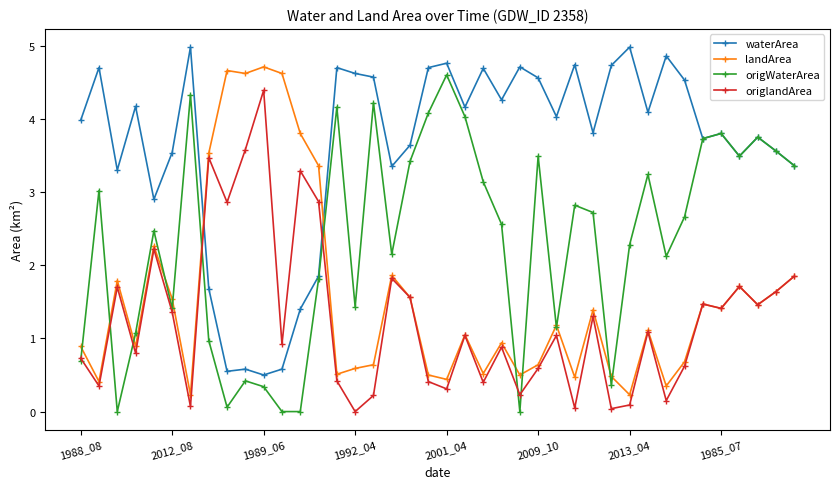

Does the chart display data point markers on the line(s)?

Yes